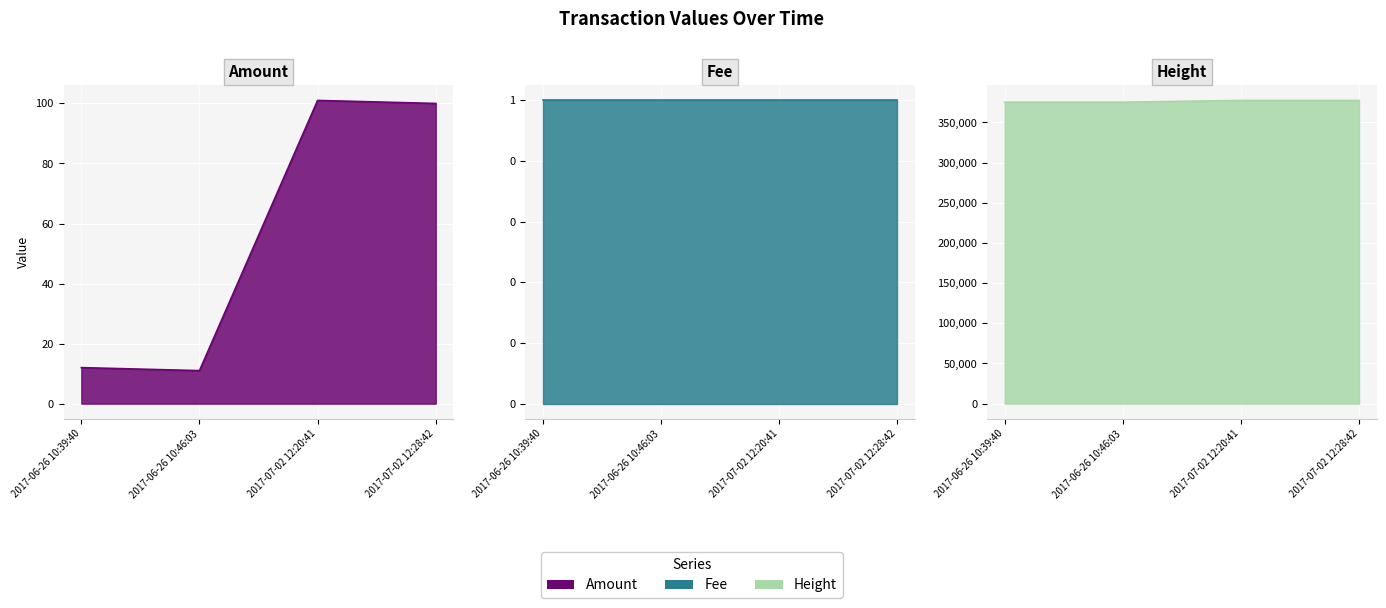

Which has a higher value, 2017-07-02 12:20:41 or 2017-06-26 10:46:03?

2017-07-02 12:20:41